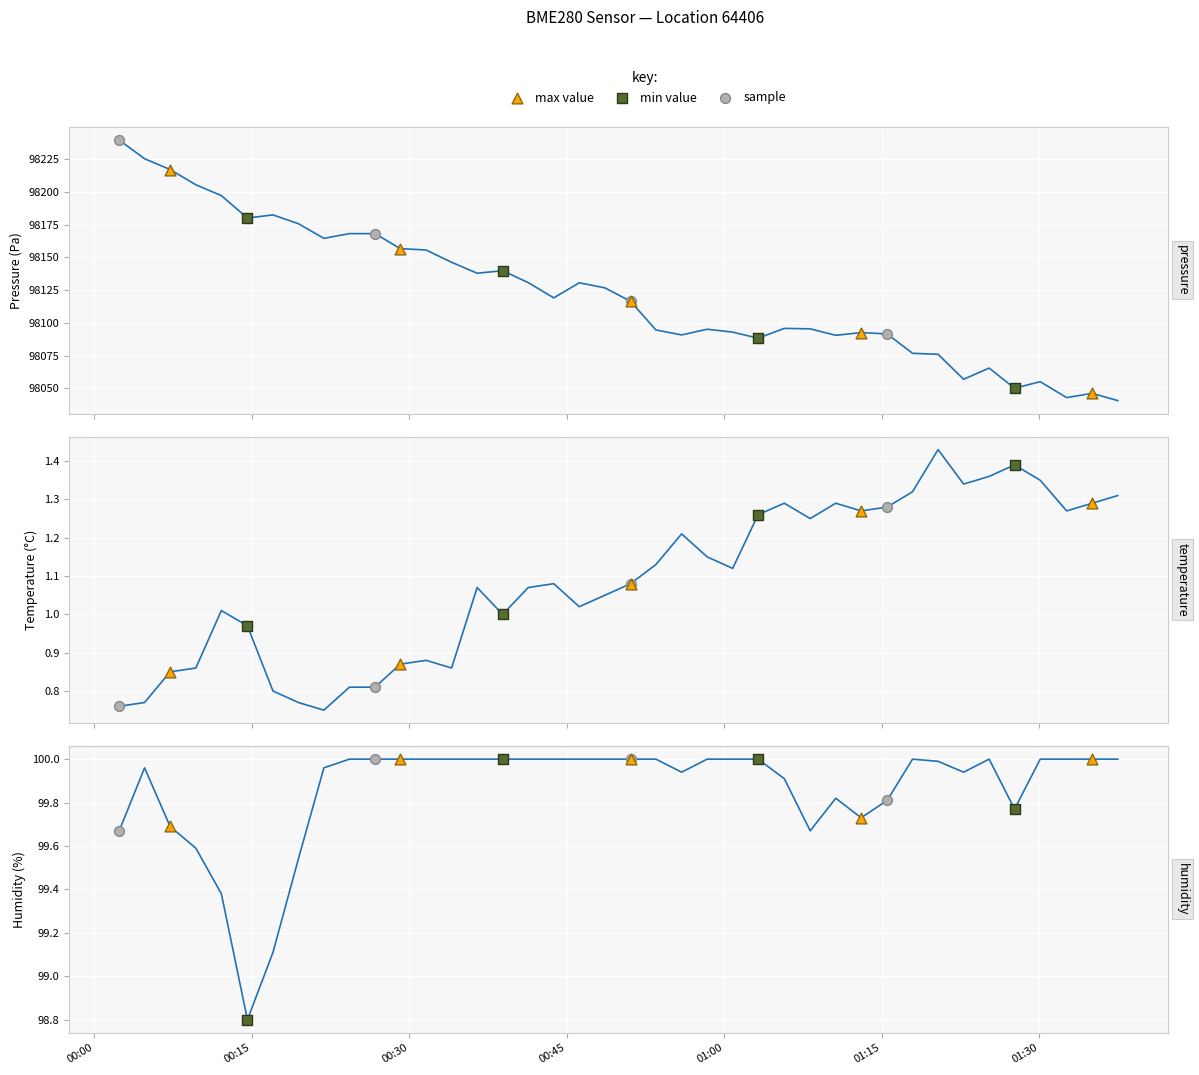

At how many categories does at least one series exceed 12069?

40